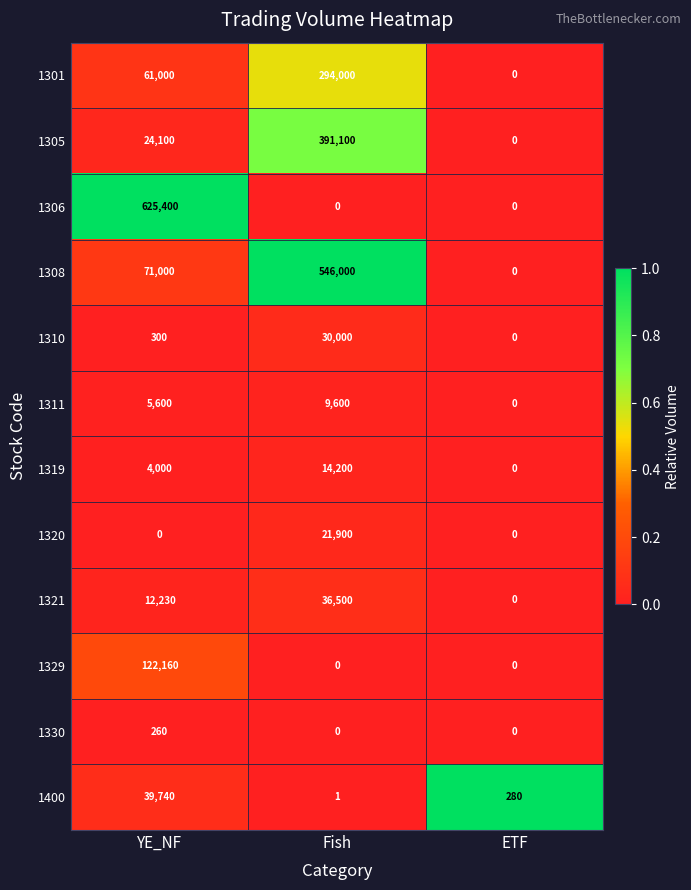

What value does the 1305 series have at Fish, to the nearest 50?

391100